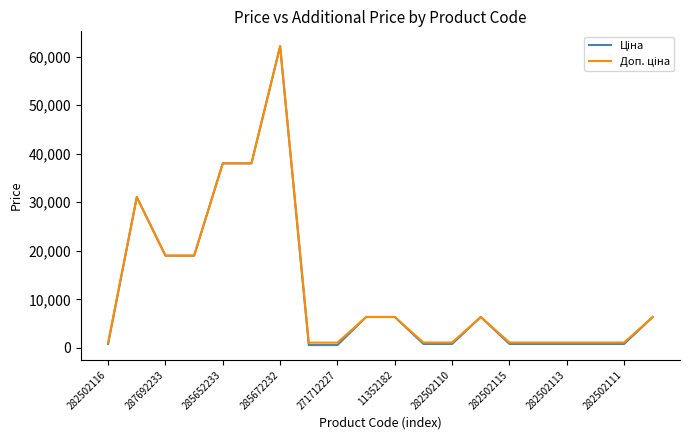

Does the chart display data point markers on the line(s)?

No